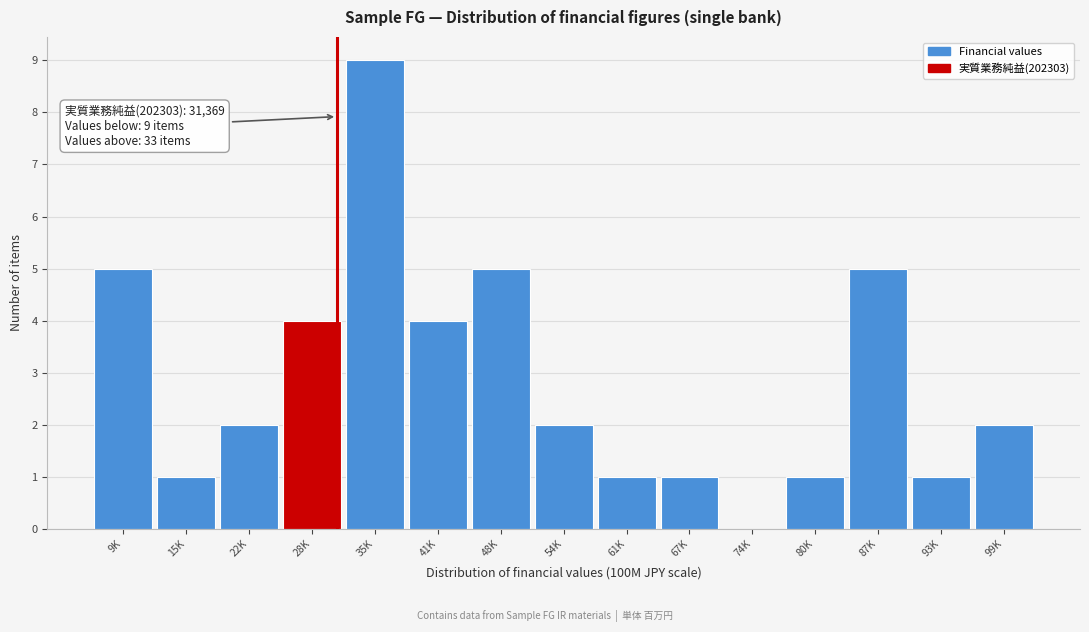

Reading left to right, transcribe all the data shown in this chart.

9K=5	15K=1	22K=2	28K=4	35K=9	41K=4	48K=5	54K=2	61K=1	67K=1	74K=0	80K=1	87K=5	93K=1	99K=2